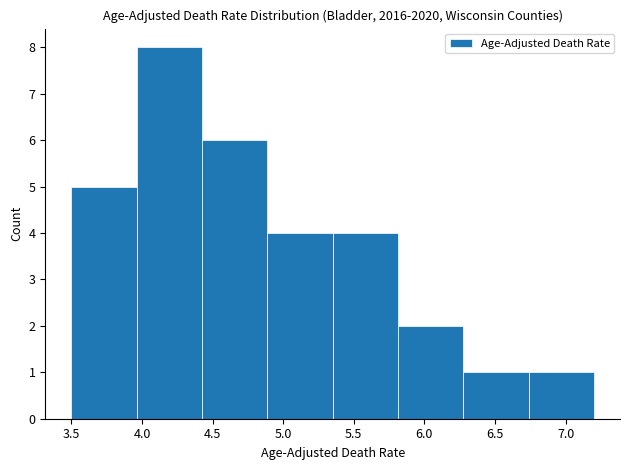

Which range on the x-axis has the tallest bar?

3.95 to 4.45